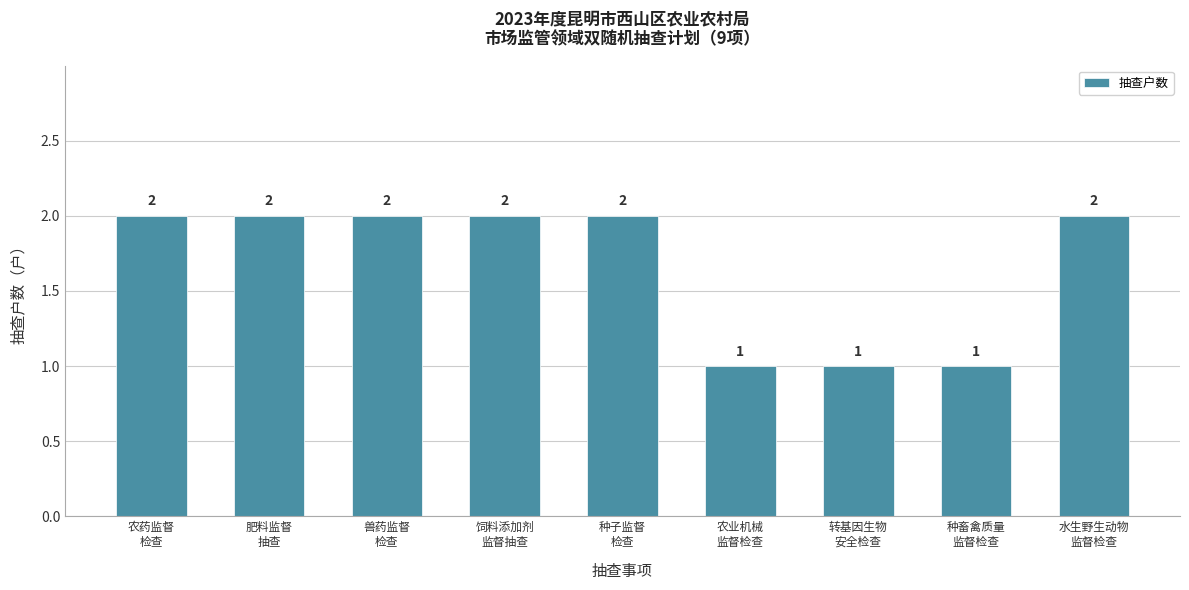

What is the difference between the maximum and minimum values?

1